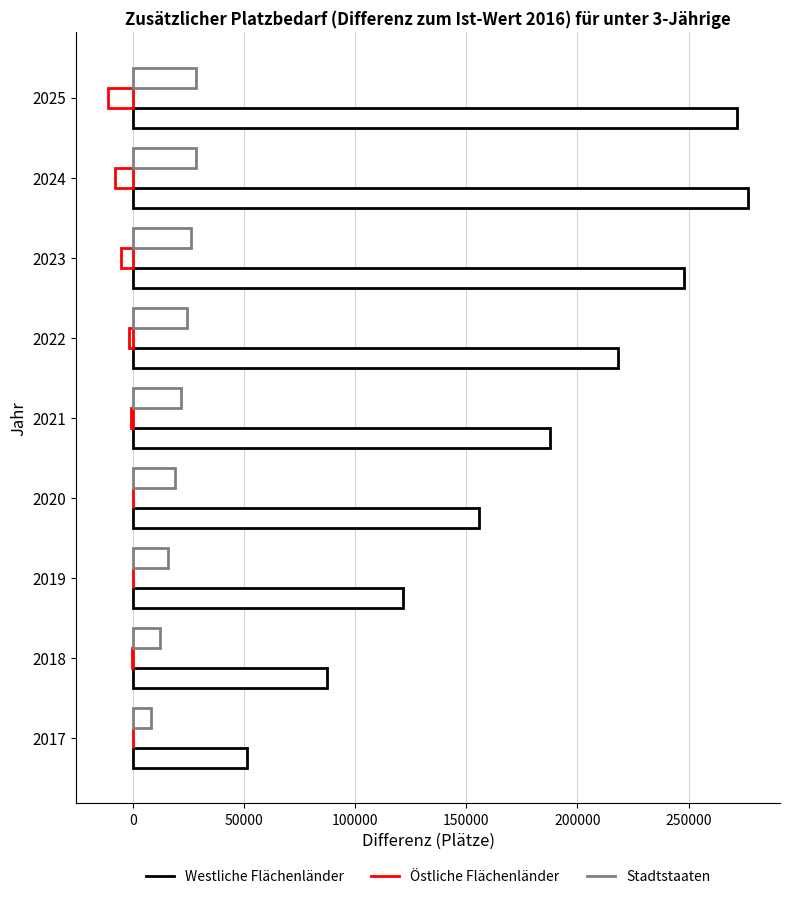

How many values in the Östliche Flächenländer series exceed -683?

4